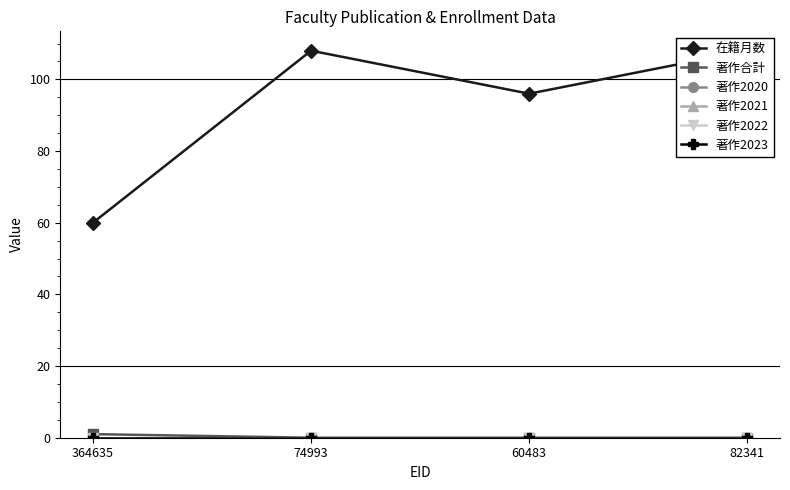

Where is 在籍月数 nearest to the value 84?

60483